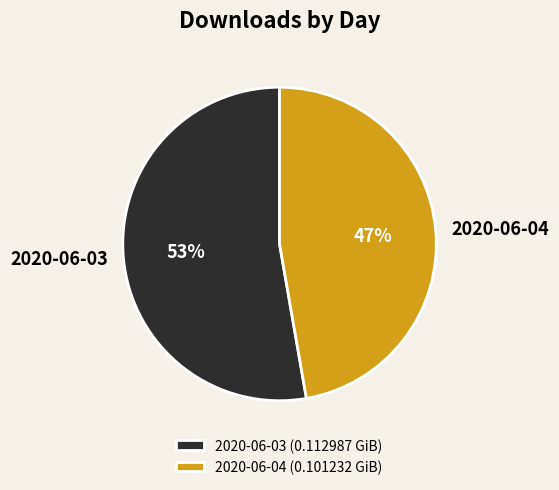

How many segments does this pie chart have?

2